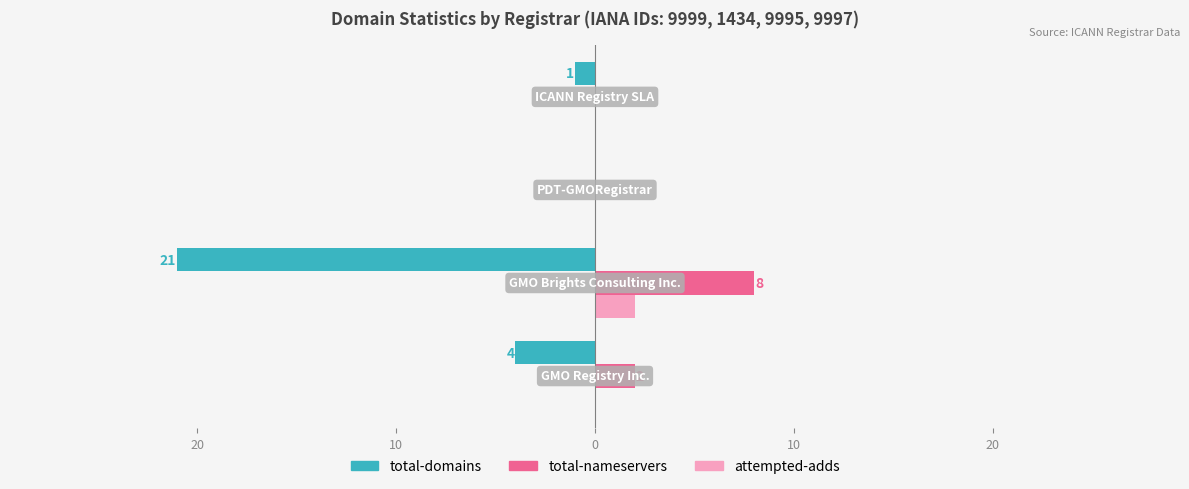

What are all the series names shown in the legend?

total-domains, total-nameservers, attempted-adds